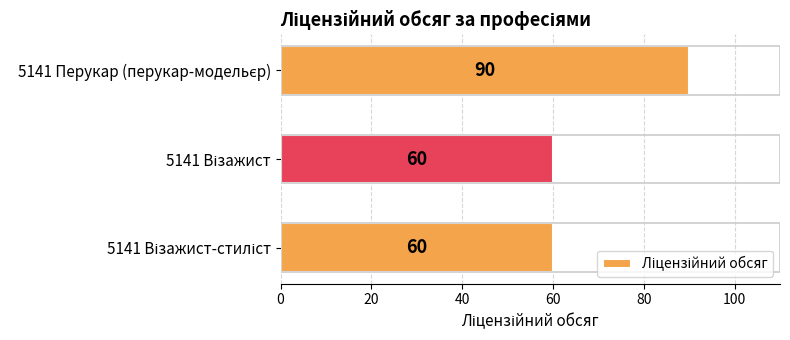

What is the minimum value shown in the chart?

60